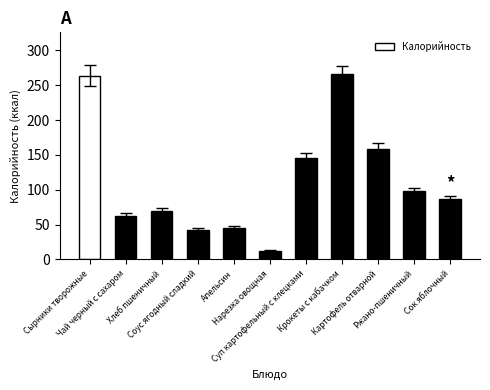

Reading left to right, transcribe all the data shown in this chart.

Сырники творожные=264	Чай черный с сахаром=62	Хлеб пшеничный=70	Соус ягодный сладкий=42	Апельсин=45	Нарезка овощная=12	Суп картофельный с клецками=145	Крокеты с кабачком=266	Картофель отварной=158	Ржано-пшеничный=98	Сок яблочный=87